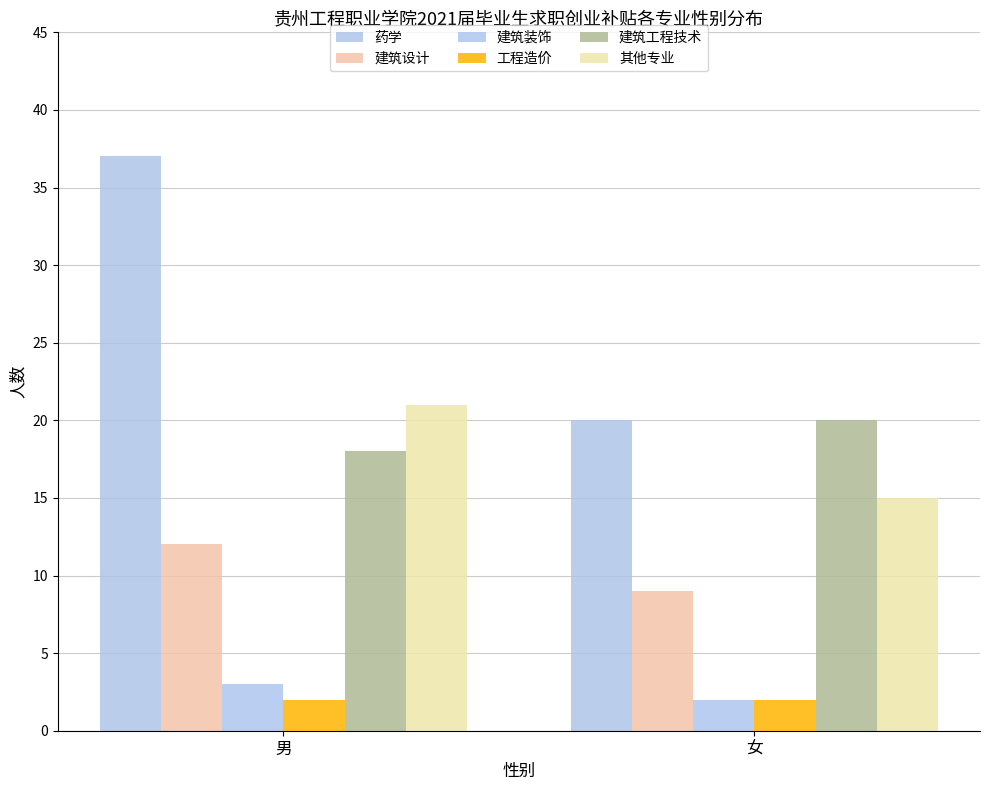

The 药学 series shows 20 at 女. True or false?

True